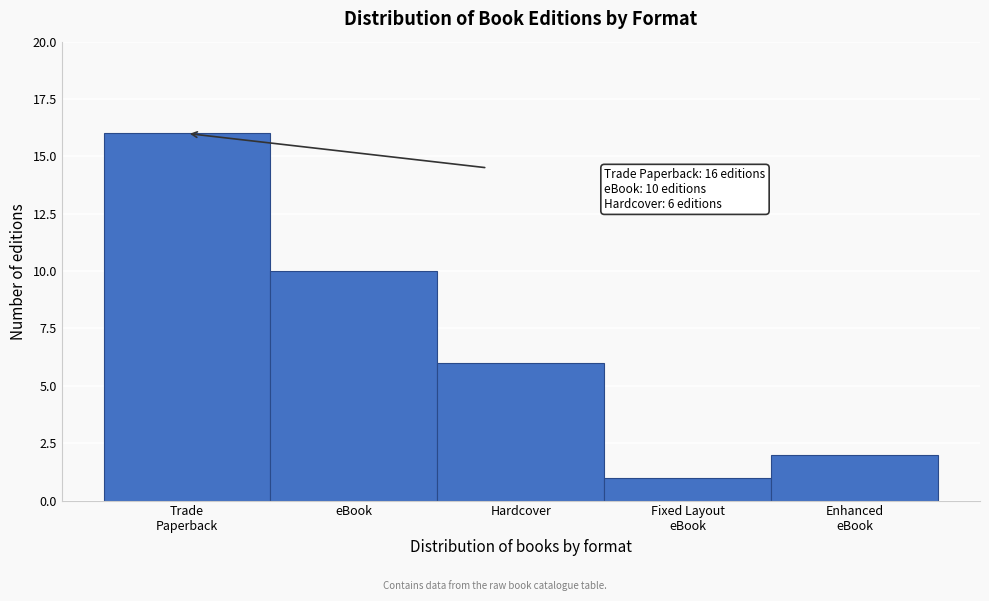

Reading left to right, list all the values displayed in this chart.

16	10	6	1	2